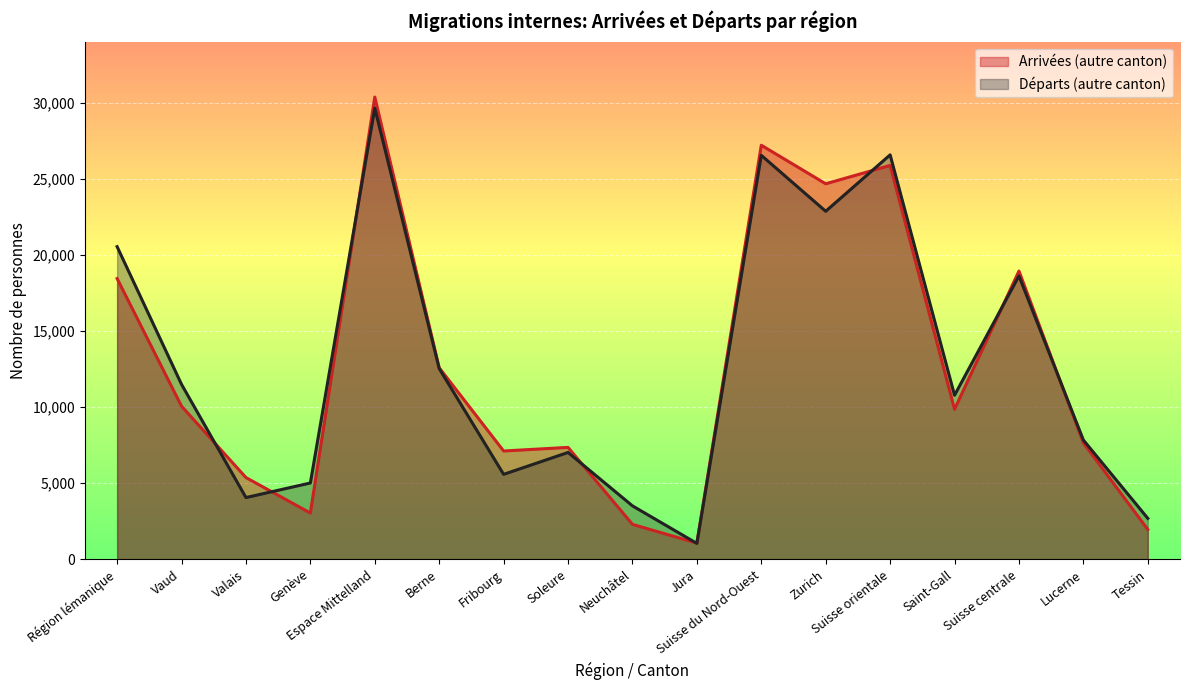

How many lines are shown in the chart?

2